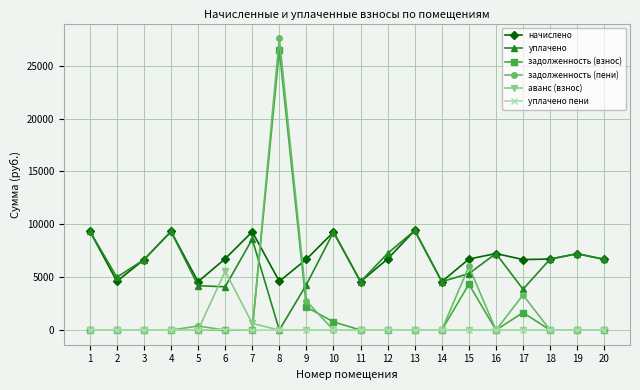

After their last crossing, which series has the higher values: уплачено or задолженность (взнос)?

уплачено